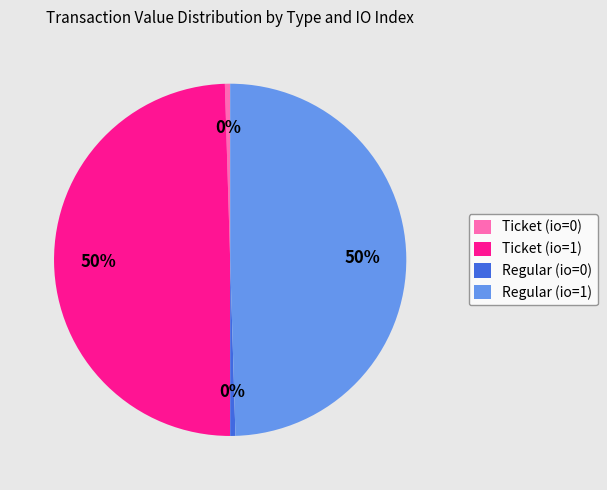

To the nearest percent, what is the average slice percentage?

25%